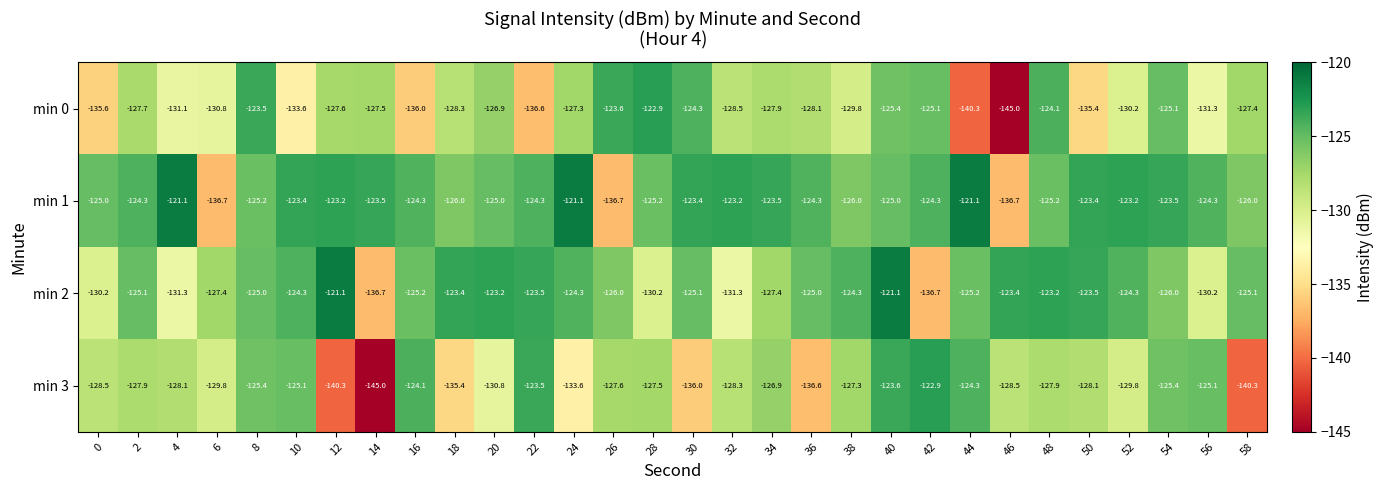

How many distinct data groups are displayed?

4